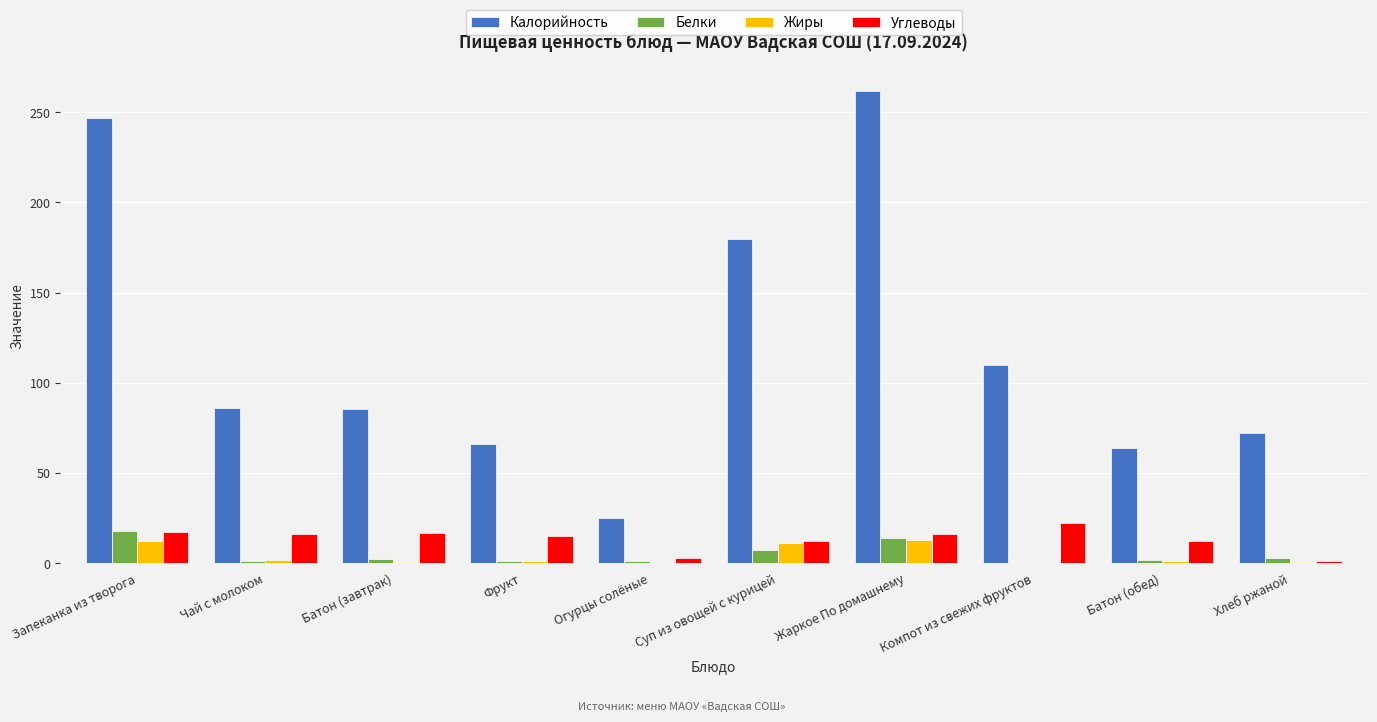

What is the sum of all Калорийность values?

1197.7